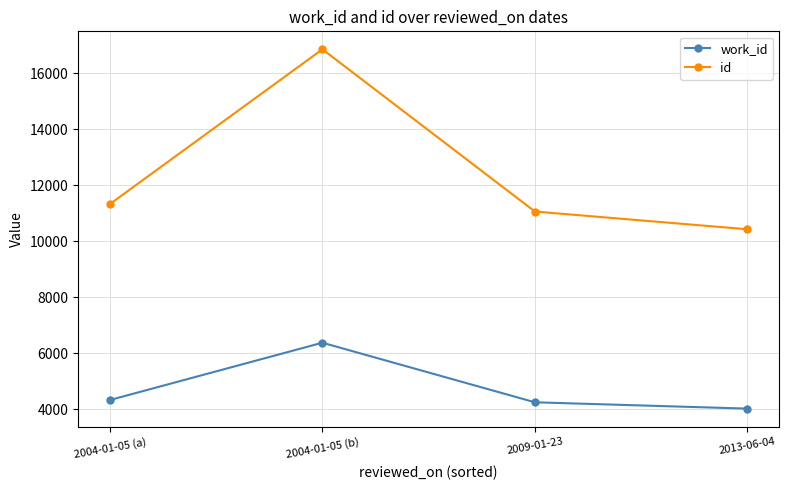

True or false: id has more than 1 interior local peaks.

False